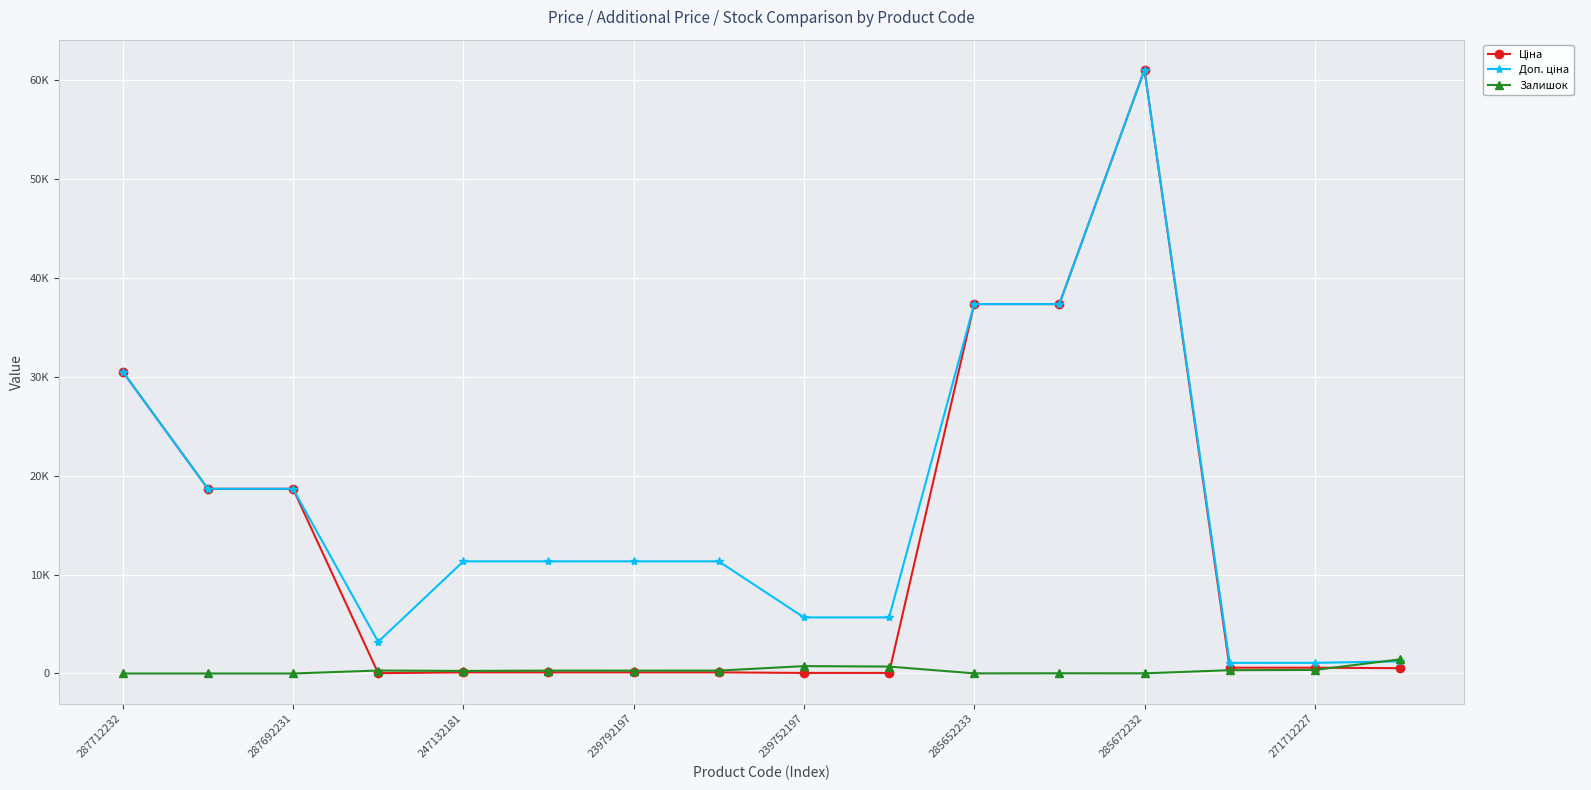

Does the chart have visible grid lines?

Yes